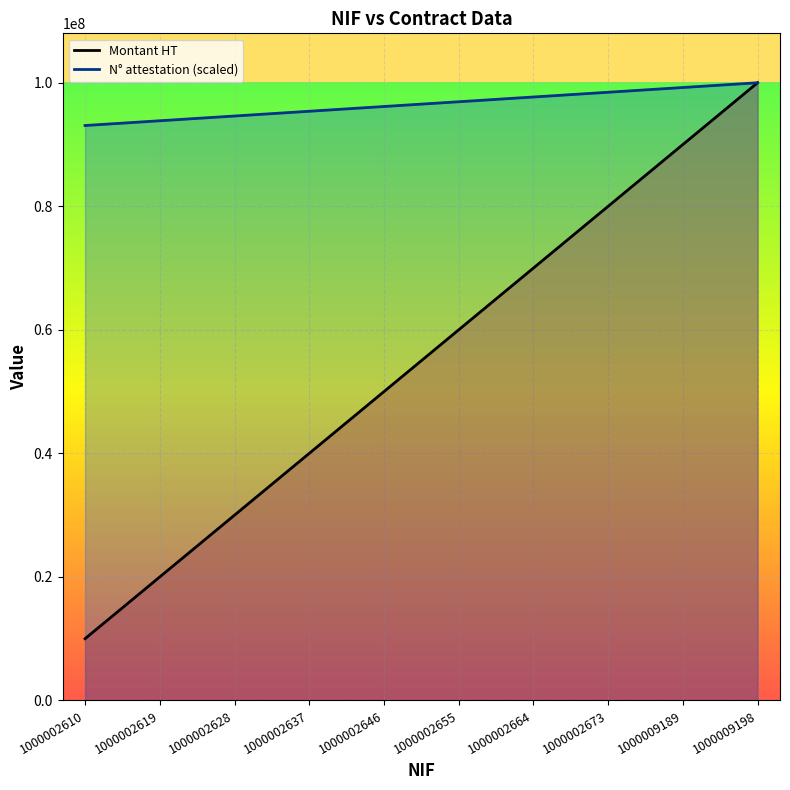

Reading left to right, transcribe all the data shown in this chart.

Montant HT: 1000002610=10000000.0	1000002619=20000000.0	1000002628=30000000.0	1000002637=40000000.0	1000002646=50000000.0	1000002655=60000000.0	1000002664=70000000.0	1000002673=80000000.0	1000009189=90000000.0	1000009198=100000000.0
N° attestation (scaled): 1000002610=93076923.1	1000002619=93846153.8	1000002628=94615384.6	1000002637=95384615.4	1000002646=96153846.2	1000002655=96923076.9	1000002664=97692307.7	1000002673=98461538.5	1000009189=99230769.2	1000009198=100000000.0